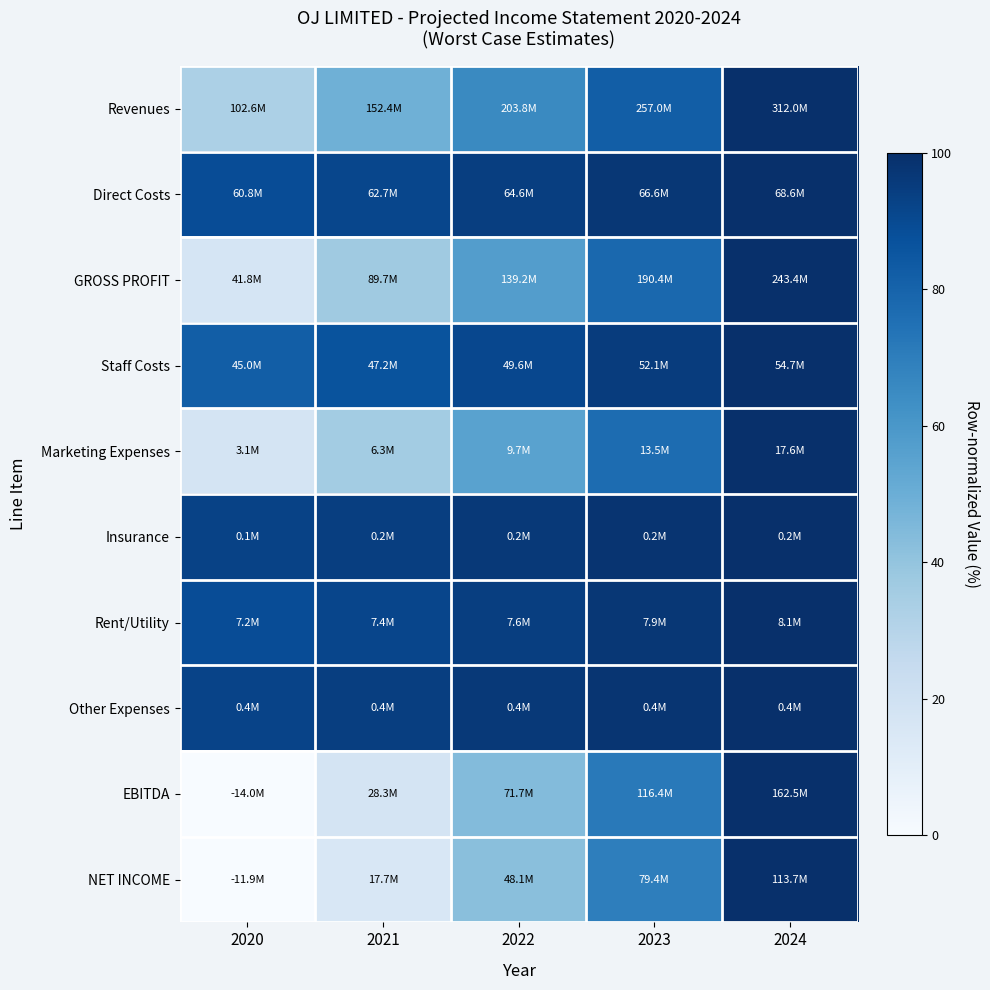

Reading left to right, what are all the values shown in this chart?

Revenues: 2020=32.9	2021=48.8	2022=65.3	2023=82.4	2024=100.0
Direct Costs: 2020=88.7	2021=91.4	2022=94.2	2023=97.0	2024=100.0
GROSS PROFIT: 2020=17.2	2021=36.9	2022=57.2	2023=78.2	2024=100.0
Staff Costs: 2020=82.3	2021=86.4	2022=90.7	2023=95.2	2024=100.0
Marketing Expenses: 2020=17.4	2021=35.7	2022=55.4	2023=76.8	2024=100.0
Insurance: 2020=92.6	2021=94.4	2022=96.3	2023=98.1	2024=100.0
Rent/Utility: 2020=88.9	2021=91.5	2022=94.3	2023=97.1	2024=100.0
Other Expenses: 2020=92.5	2021=94.3	2022=96.1	2023=97.9	2024=100.0
EBITDA: 2020=0.0	2021=17.4	2022=44.1	2023=71.7	2024=100.0
NET INCOME: 2020=0.0	2021=15.6	2022=42.3	2023=69.8	2024=100.0